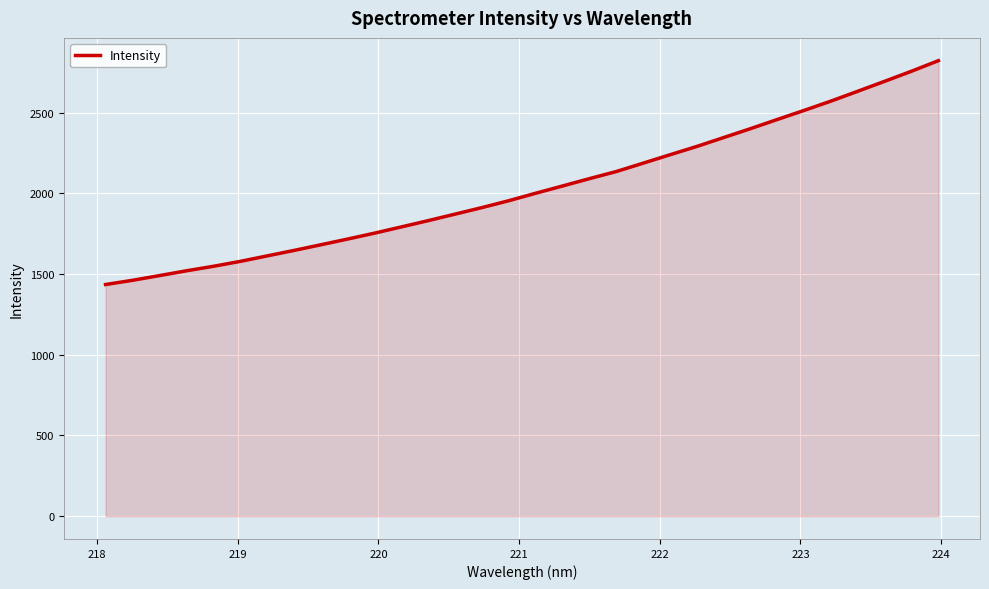

What is the minimum value shown in the chart?

1435.2